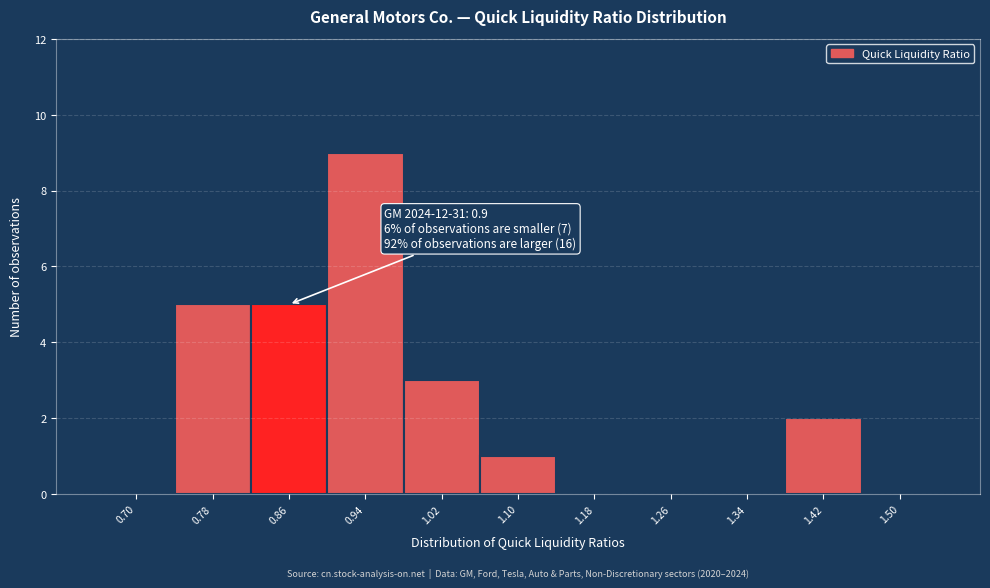

Reading left to right, what are all the values shown in this chart?

0.70=0	0.78=5	0.86=5	0.94=9	1.02=3	1.10=1	1.18=0	1.26=0	1.34=0	1.42=2	1.50=0